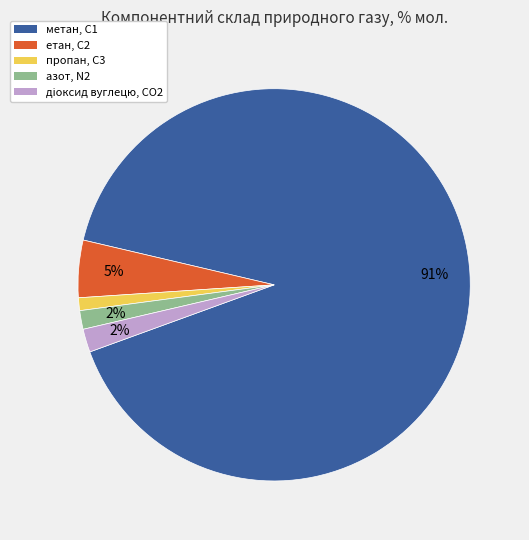

Count the number of slices in the pie.

5